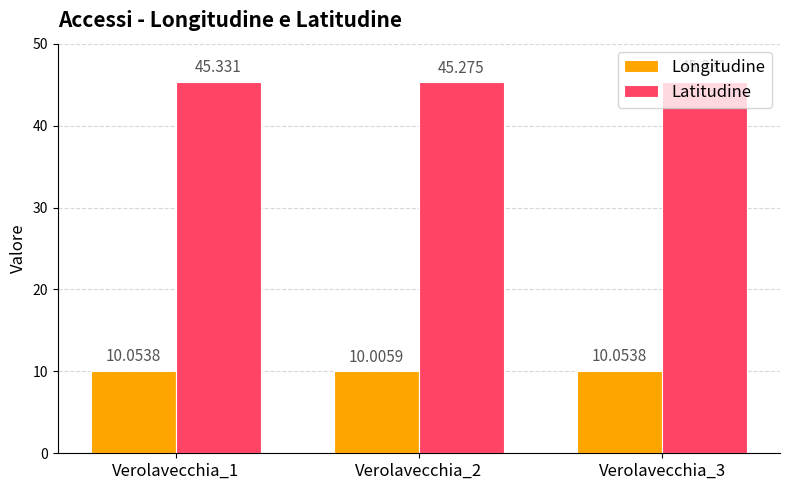

Rank the series at Verolavecchia_1 from lowest to highest value.

Longitudine, Latitudine